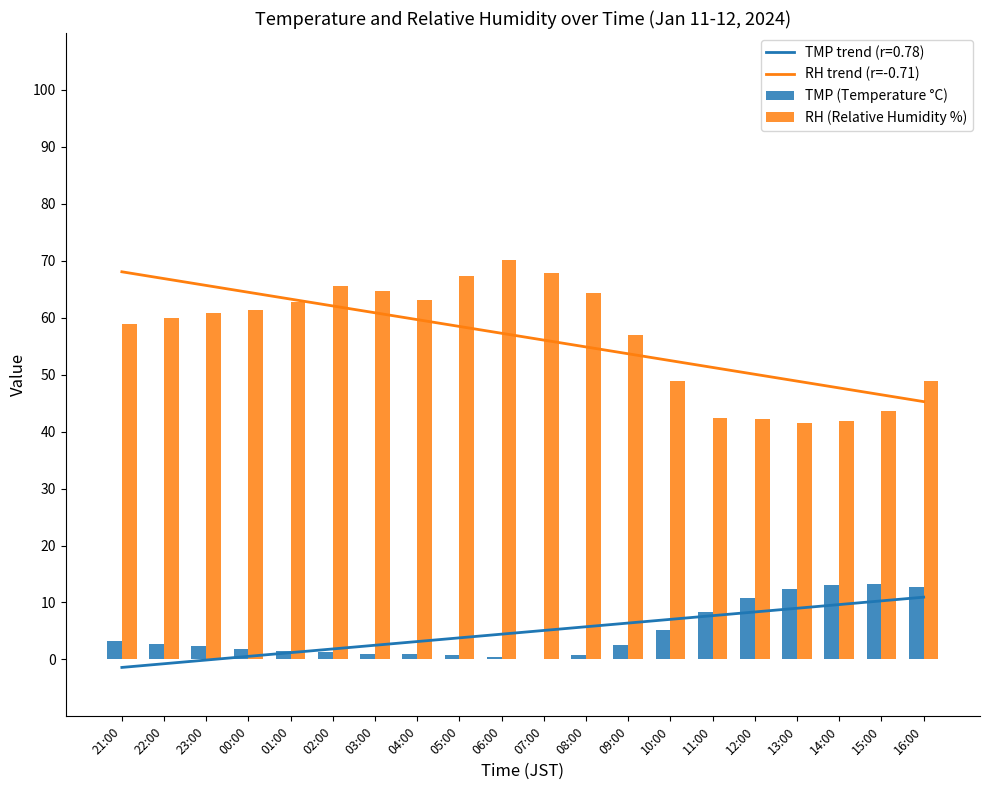

What is the value of the TMP (Temperature °C) bar at the 15th from the left?

8.3